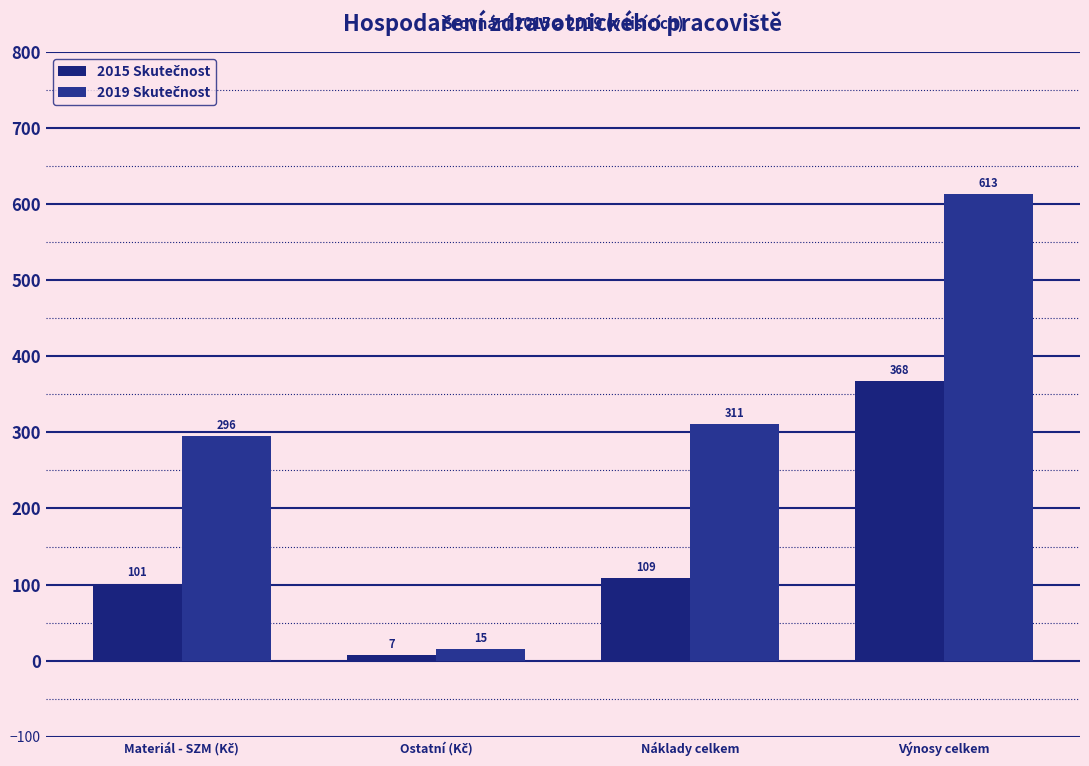

Count the number of data series in this chart.

2